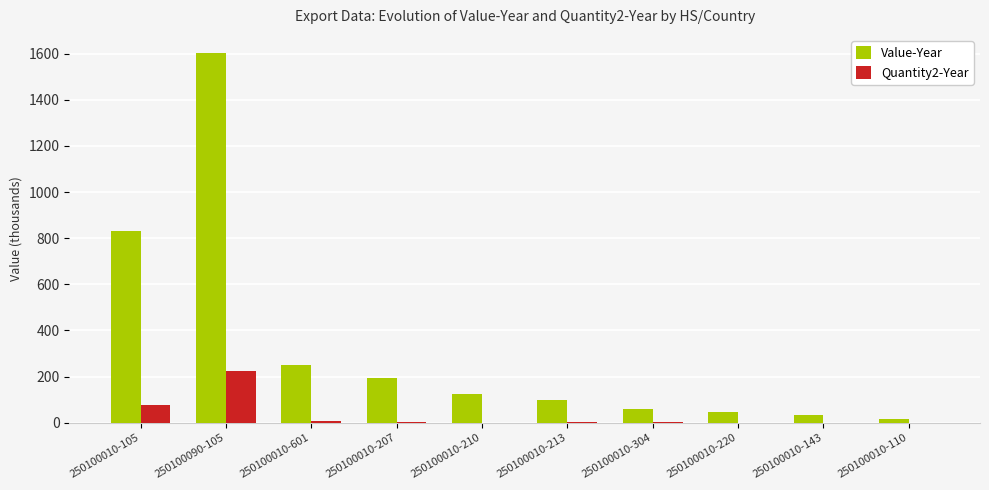

What is the total value across all series at 250100010-210?

124.4